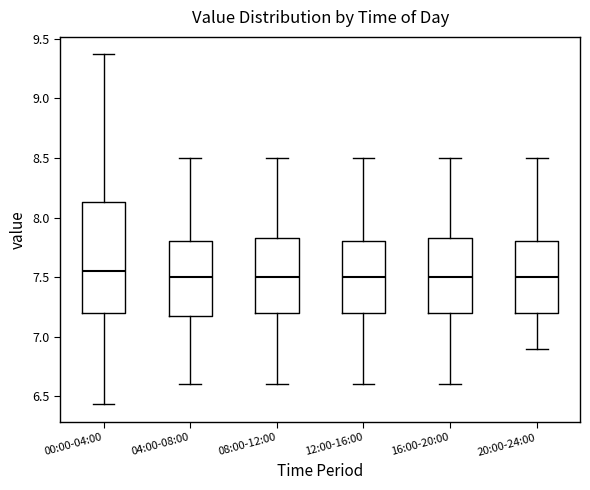

Comparing the boxes themselves (not the whiskers), which one is the tallest?

00:00-04:00